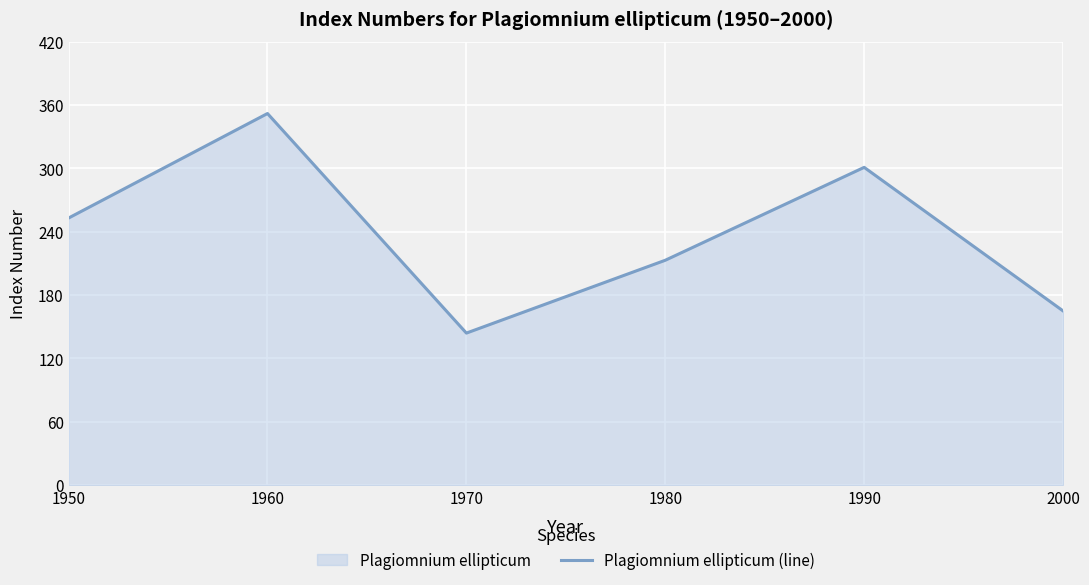

What is the change in value from 1970 to 2000?

+21